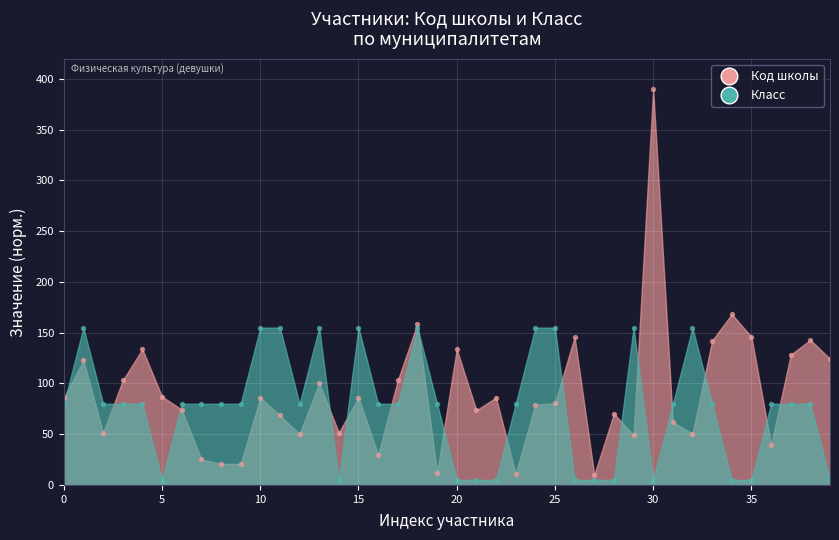

At how many categories does at least one series exceed 109?

20